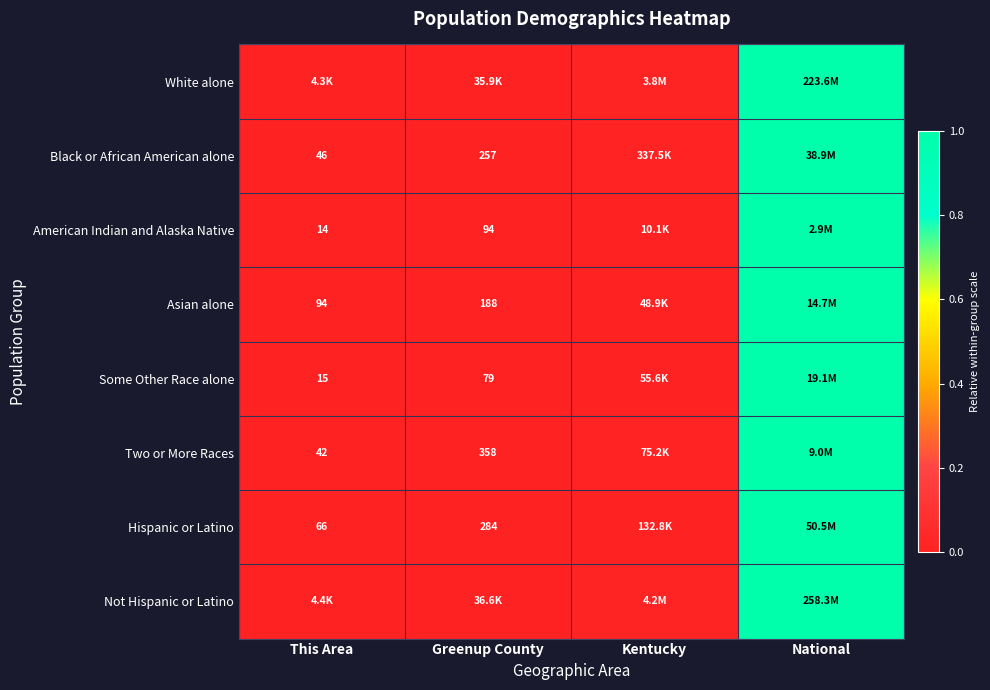

Which label corresponds to the smallest value in the chart?

This Area